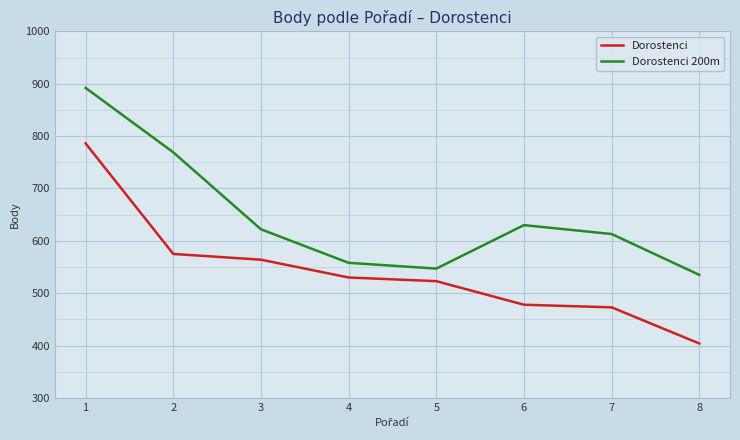

True or false: Dorostenci 200m has a value of 535 at 8.

True